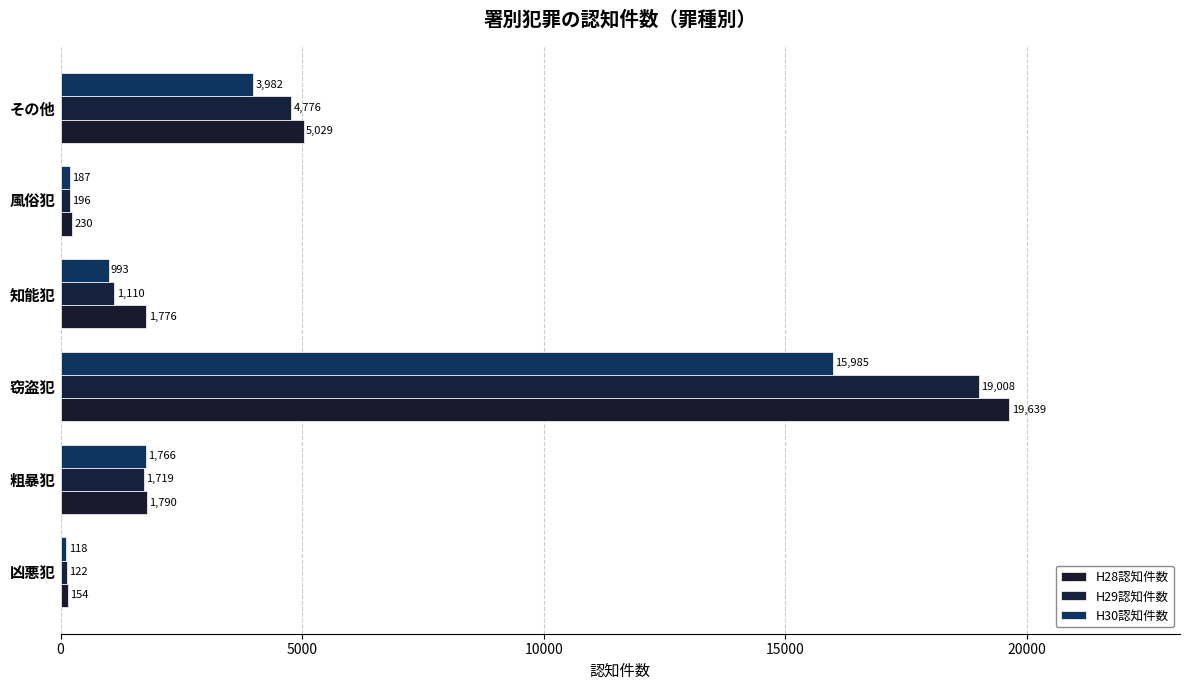

Reading left to right, list all the values displayed in this chart.

H28認知件数: 154	1790	19639	1776	230	5029
H29認知件数: 122	1719	19008	1110	196	4776
H30認知件数: 118	1766	15985	993	187	3982